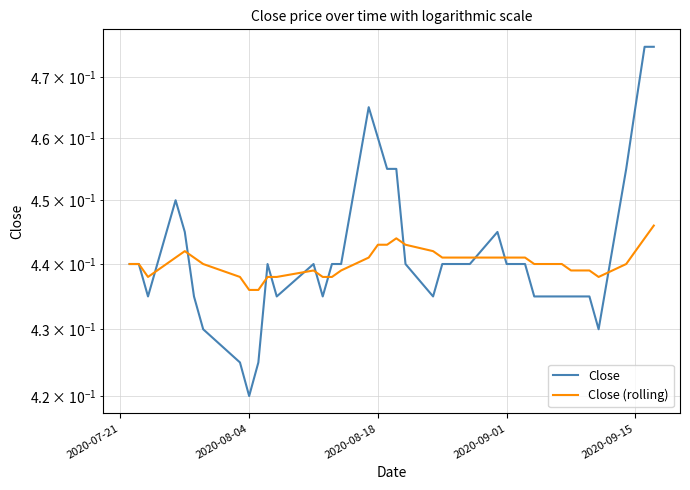

Which series has the largest total across all categories?

Close